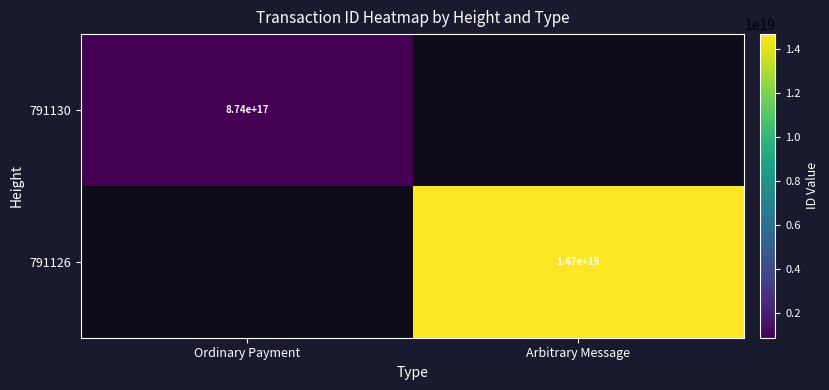

True or false: 791130 has a value of 874000000000000000 at Ordinary Payment.

True